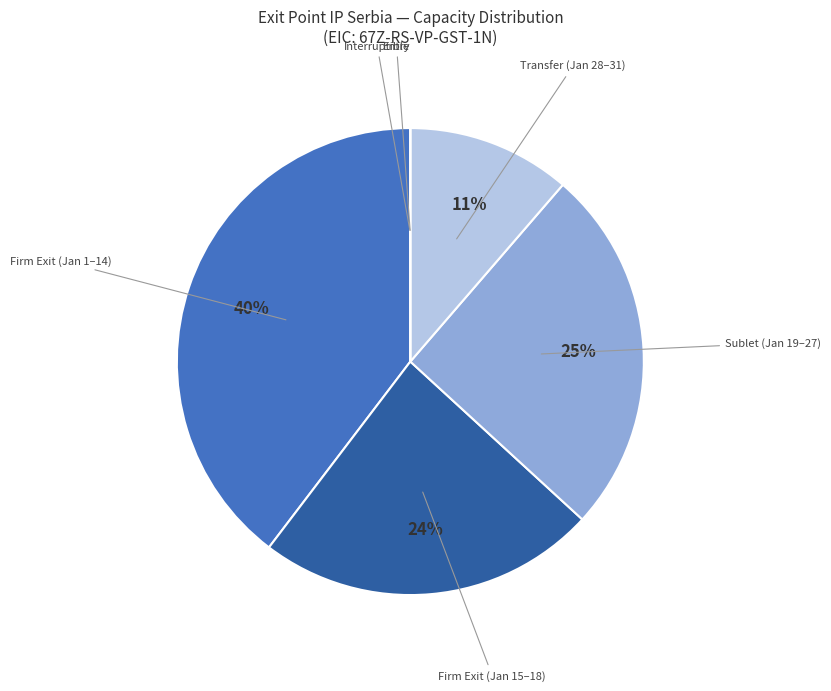

Does Firm Exit (Jan 15–18) represent more than half of the total?

No